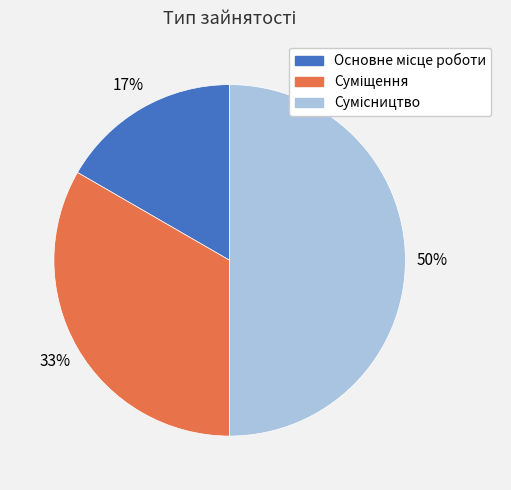

To the nearest percent, what is the average slice percentage?

33%